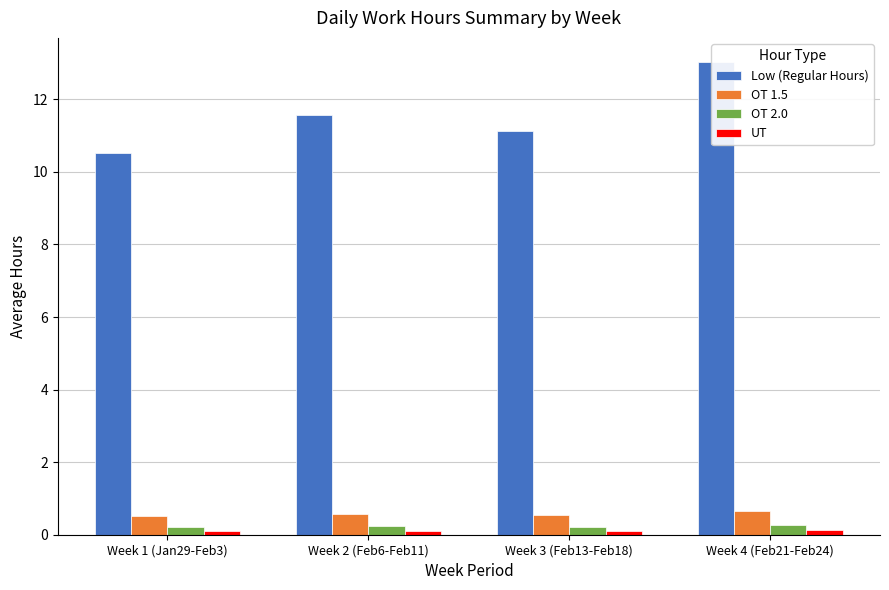

Reading left to right, what are all the values shown in this chart?

Low (Regular Hours): Week 1 (Jan29-Feb3)=10.5	Week 2 (Feb6-Feb11)=11.6	Week 3 (Feb13-Feb18)=11.1	Week 4 (Feb21-Feb24)=13.0
OT 1.5: Week 1 (Jan29-Feb3)=0.5	Week 2 (Feb6-Feb11)=0.6	Week 3 (Feb13-Feb18)=0.6	Week 4 (Feb21-Feb24)=0.7
OT 2.0: Week 1 (Jan29-Feb3)=0.2	Week 2 (Feb6-Feb11)=0.2	Week 3 (Feb13-Feb18)=0.2	Week 4 (Feb21-Feb24)=0.3
UT: Week 1 (Jan29-Feb3)=0.1	Week 2 (Feb6-Feb11)=0.1	Week 3 (Feb13-Feb18)=0.1	Week 4 (Feb21-Feb24)=0.1